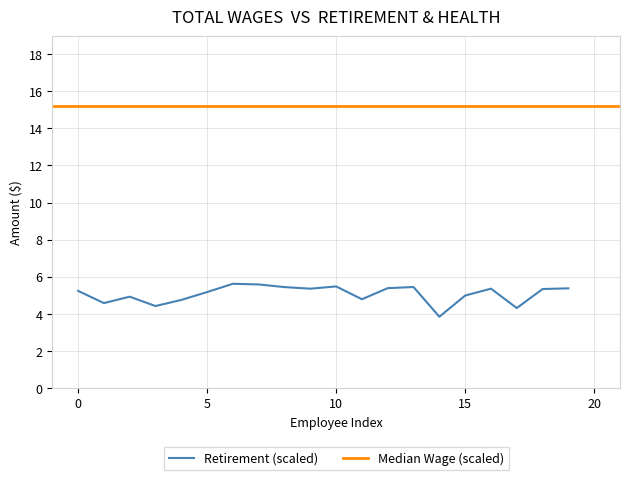

What is the maximum value for Retirement (scaled)?

5.6